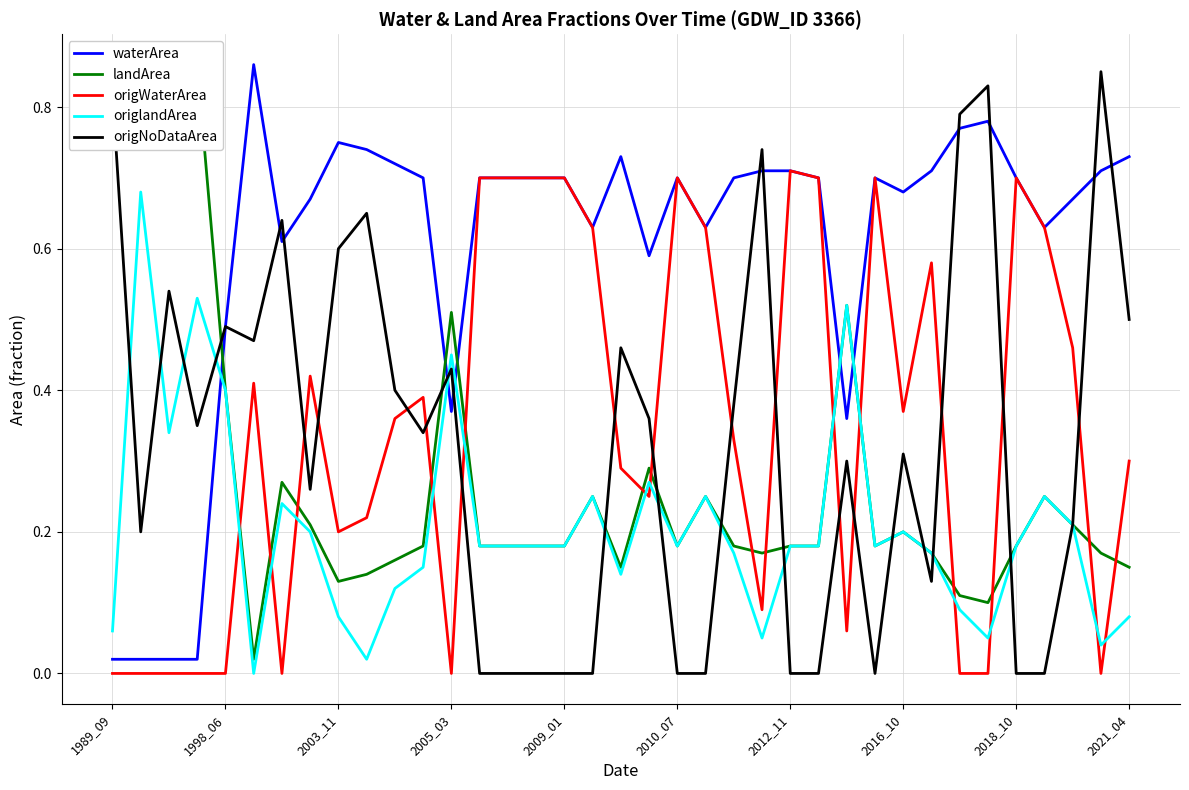

How many categories are shown in the chart?

37